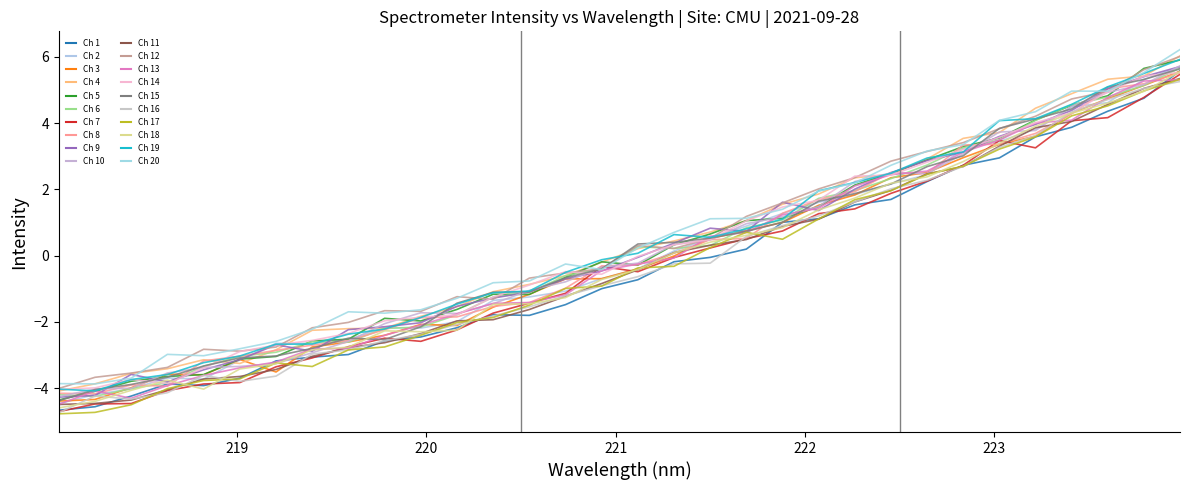

Reading left to right, transcribe all the data shown in this chart.

218.0596=-4.5	218.2508=-4.5	218.442=-4.4	218.6332=-4.0	218.8244=-3.7	219.0156=-3.6	219.2067=-3.4	219.3979=-3.0	219.589=-2.8	219.7801=-2.6	219.9712=-2.4	220.1623=-2.0	220.3533=-1.9	220.5444=-1.6	220.7354=-1.2	220.9264=-0.8	221.1174=-0.4	221.3083=0.1	221.4993=0.3	221.6902=0.5	221.8812=0.9	222.0721=1.1	222.263=1.6	222.4538=2.0	222.6447=2.5	222.8355=2.7	223.0264=3.3	223.2172=3.9	223.408=4.1	223.5987=4.6	223.7895=5.0	223.9802=5.3